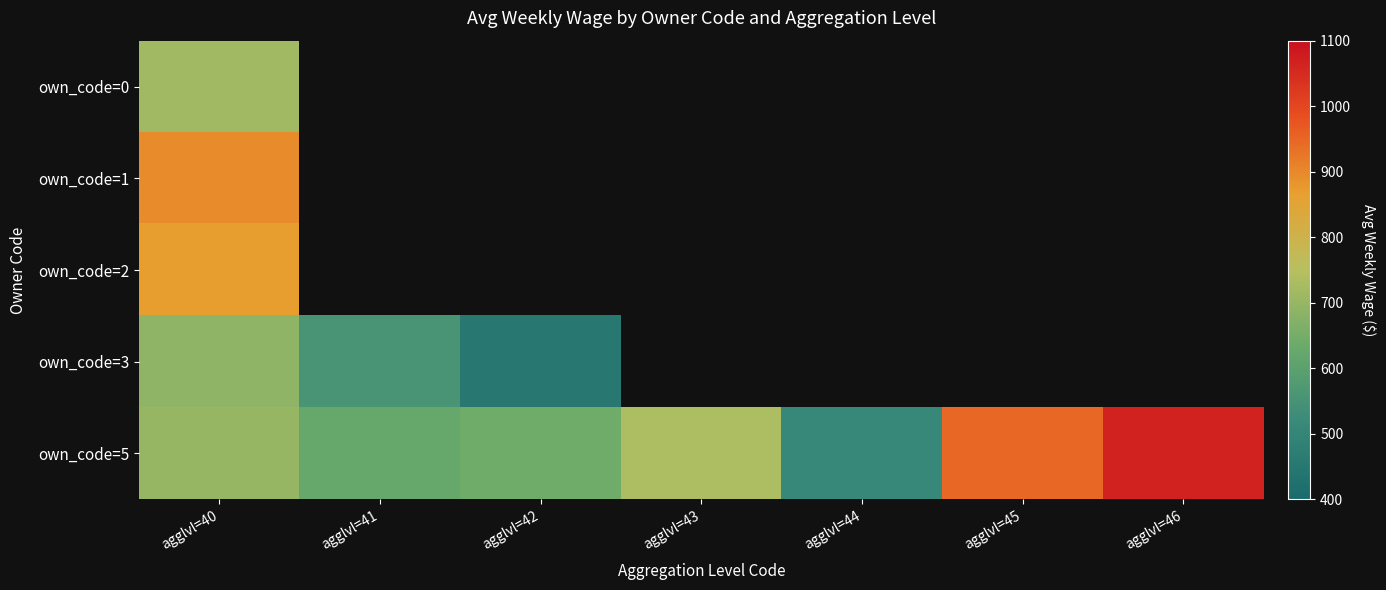

Which series has the largest total across all categories?

own_code=5